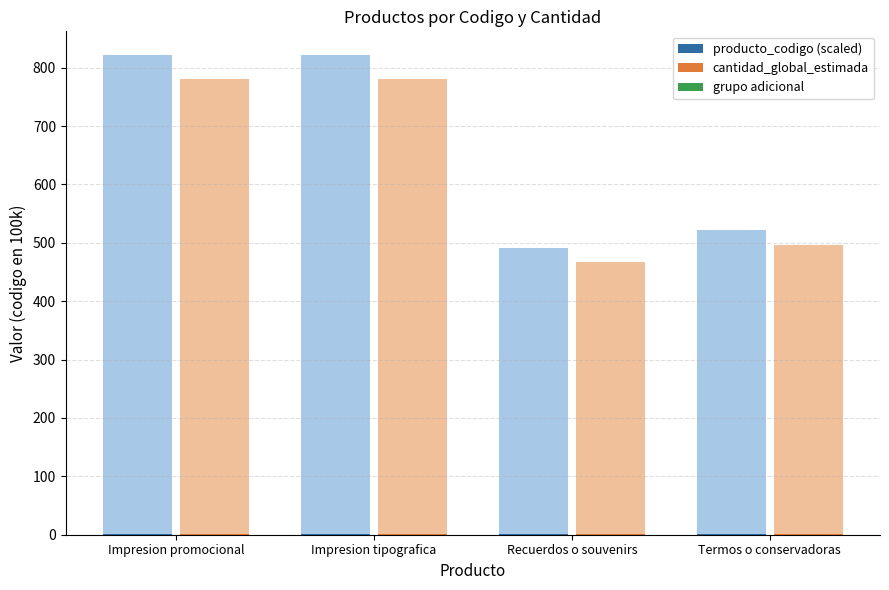

Count the number of categories in the chart.

4